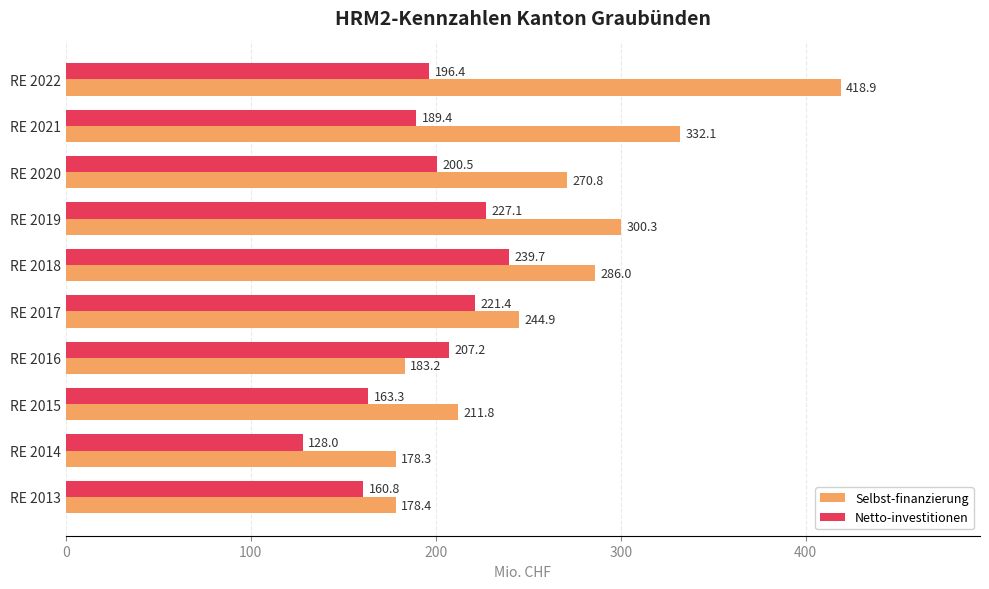

At which label is Netto-investitionen closest to 183?

RE 2021